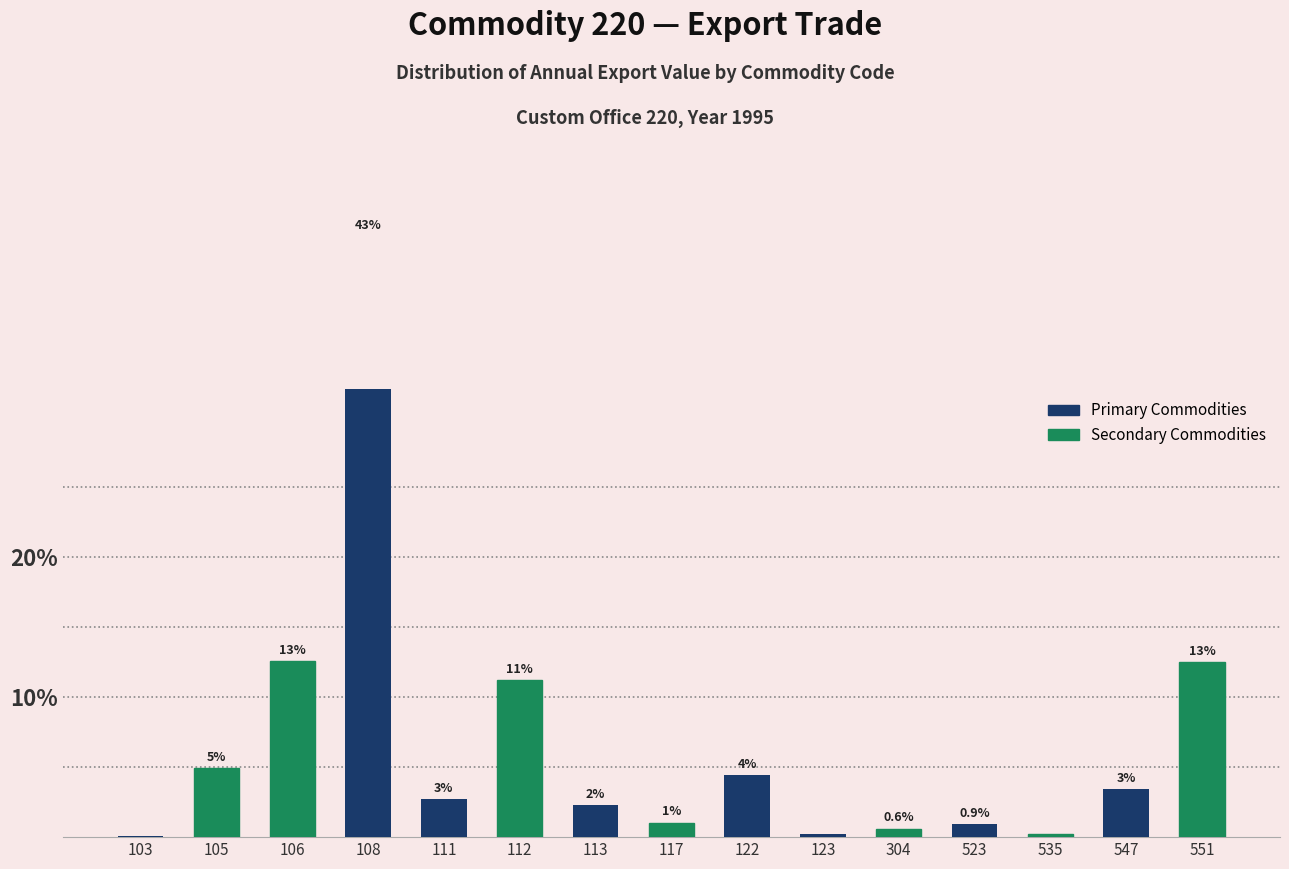

What is the sum of the values at 523 and 535?

1.2